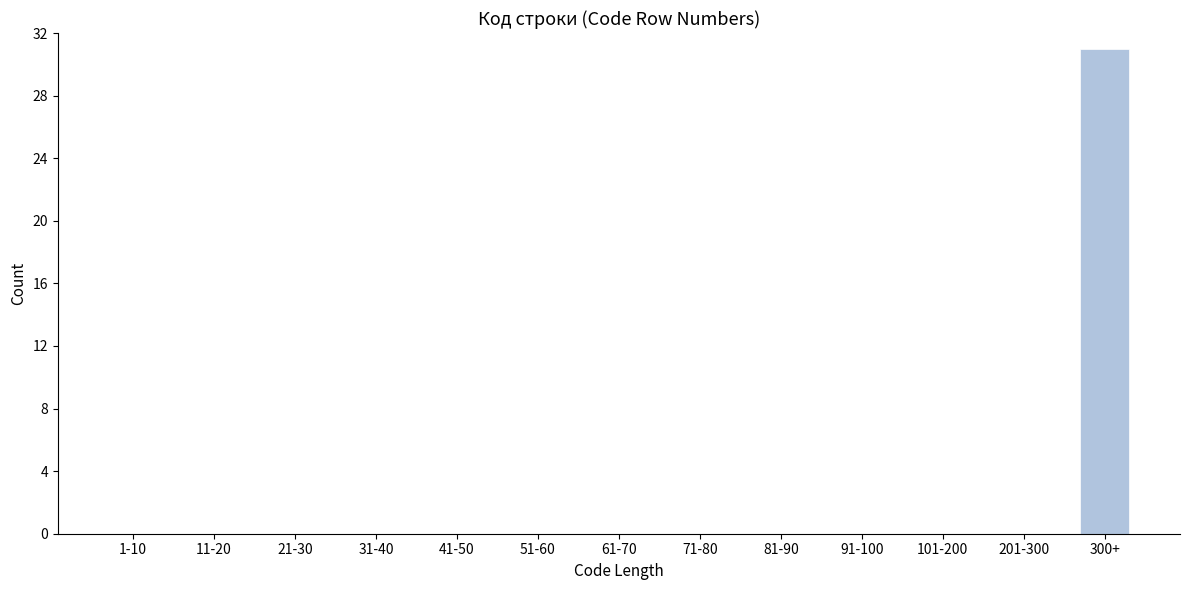

Reading right to left, what are all the values shown in this chart?

300+=31	201-300=0	101-200=0	91-100=0	81-90=0	71-80=0	61-70=0	51-60=0	41-50=0	31-40=0	21-30=0	11-20=0	1-10=0